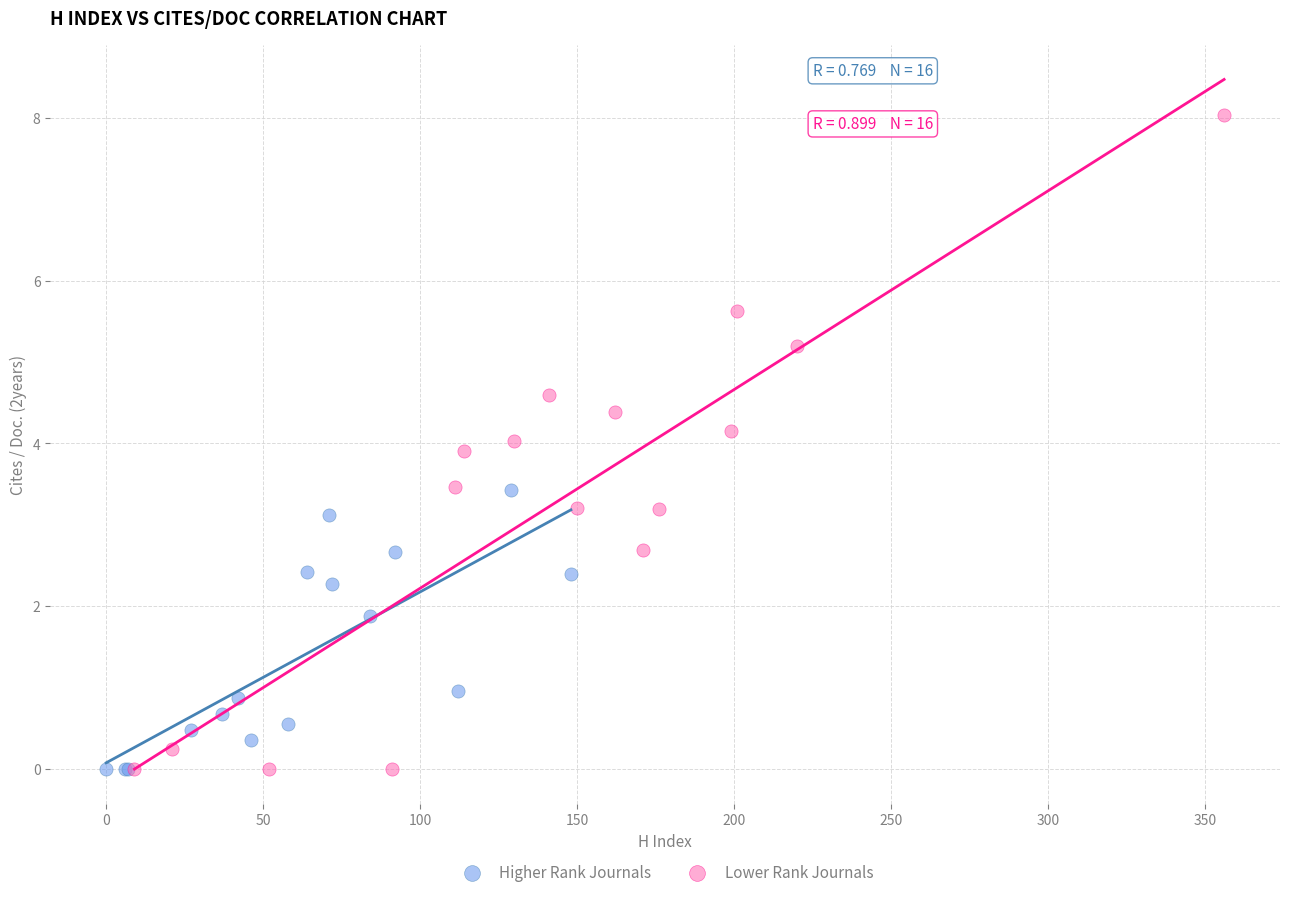

What are all the series names shown in the legend?

Higher Rank Journals, Lower Rank Journals